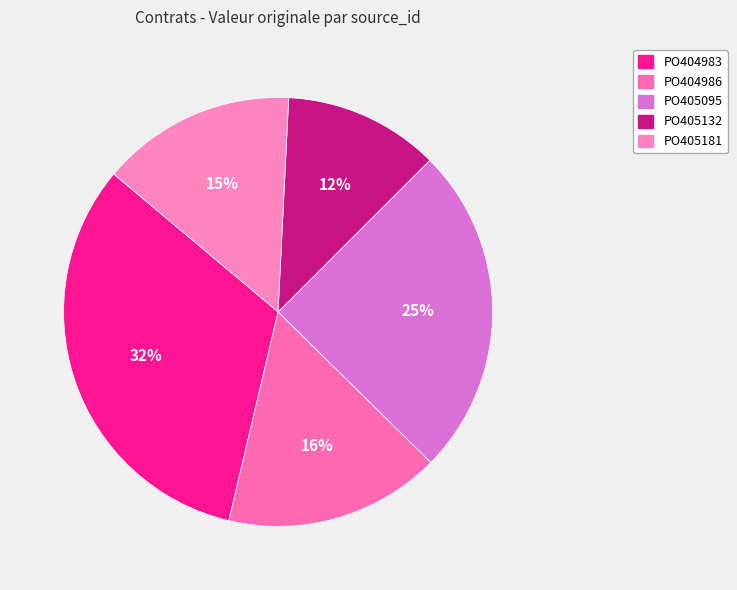

Approximately how many times larger is the value at PO404986 compared to PO404983?

0.5